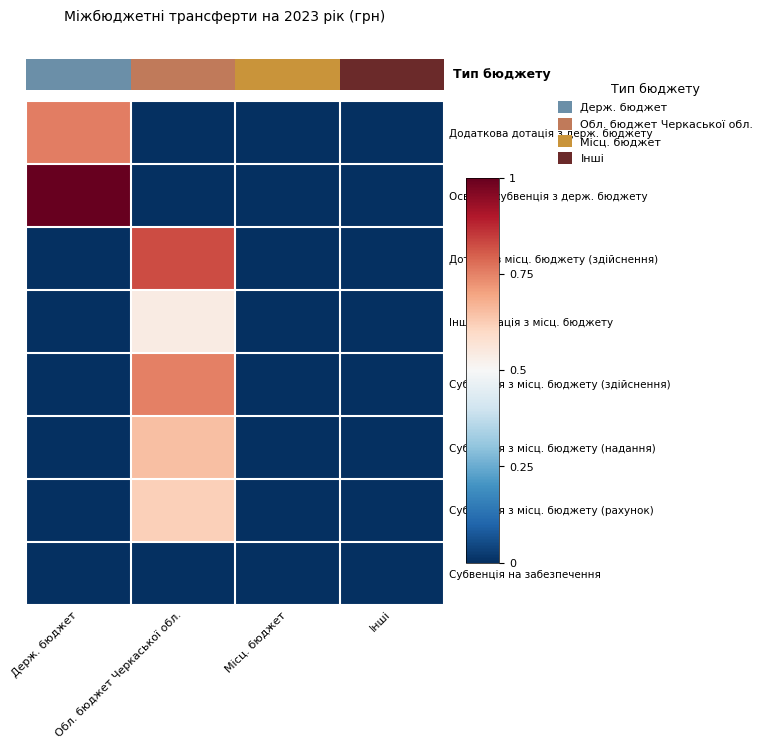

At which label does Освітня субвенція з держ. бюджету reach its minimum?

Обл. бюджет Черкаської обл.